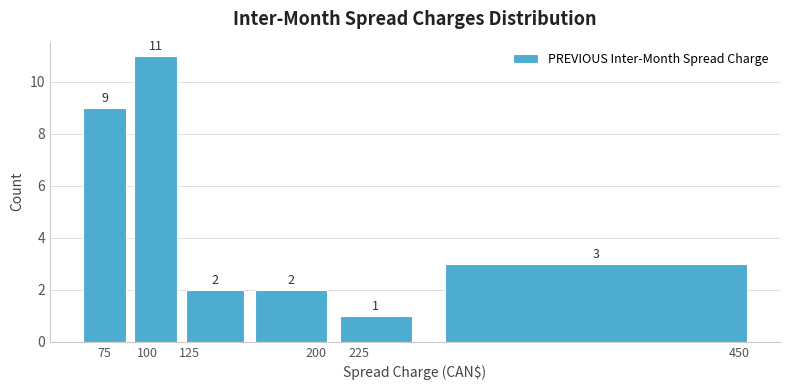

Reading left to right, transcribe this chart: for each bar, give the range it covers on the x-axis and its height.

60 to 90: 9
90 to 120: 11
120 to 160: 2
160 to 210: 2
210 to 260: 1
260 to 470: 3